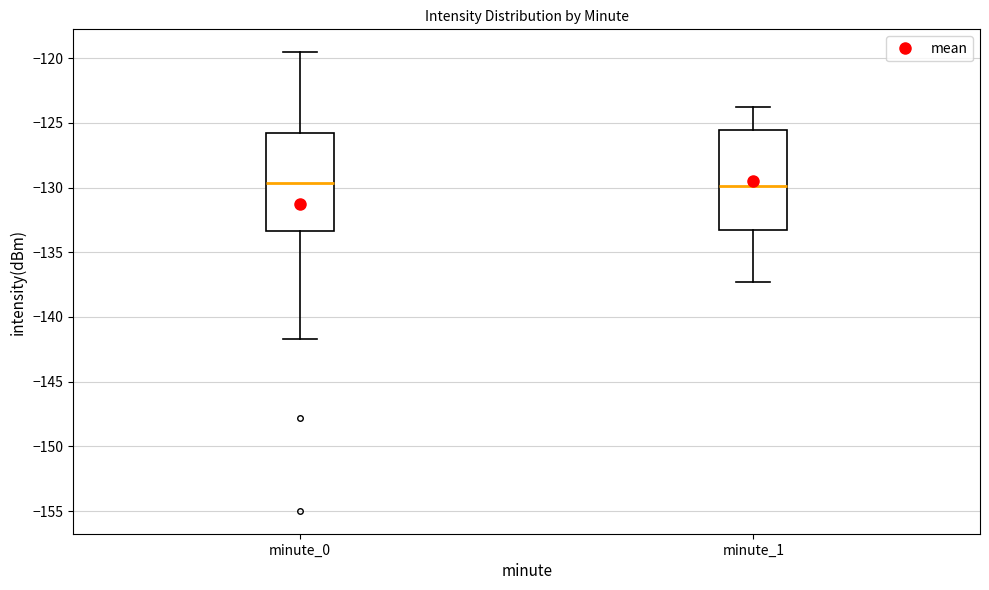

Where is the upper edge of the box for minute_1 on the y-axis? The values are not printed on the chart, so give them approximately, as read against the axis.

-125.5